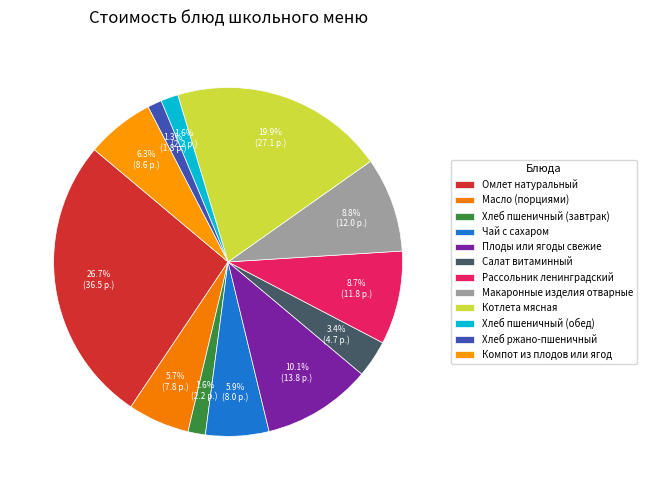

How many segments does this pie chart have?

12